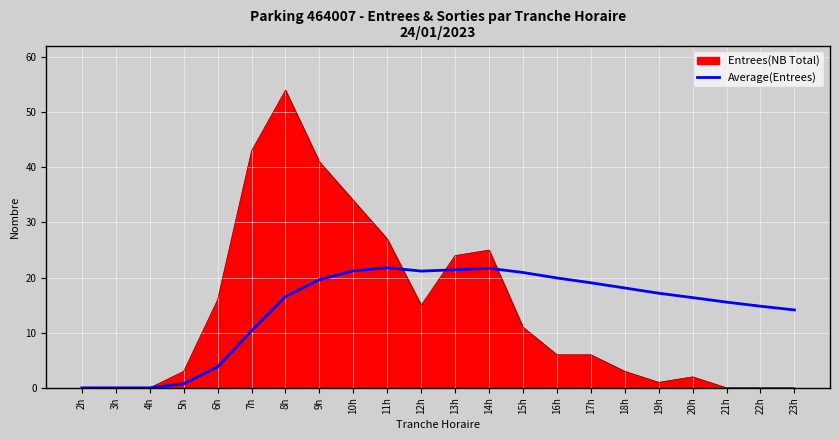

Is the value of Entrees(NB Total) at 14h greater than the value of Average(Entrees) at 23h?

Yes